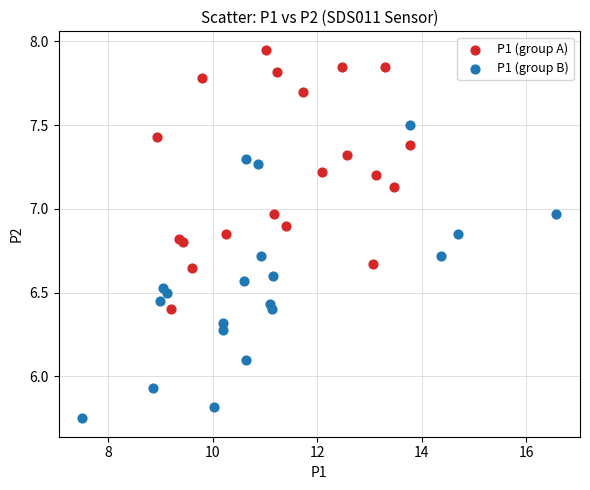

What are all the series names shown in the legend?

P1 (group A), P1 (group B)